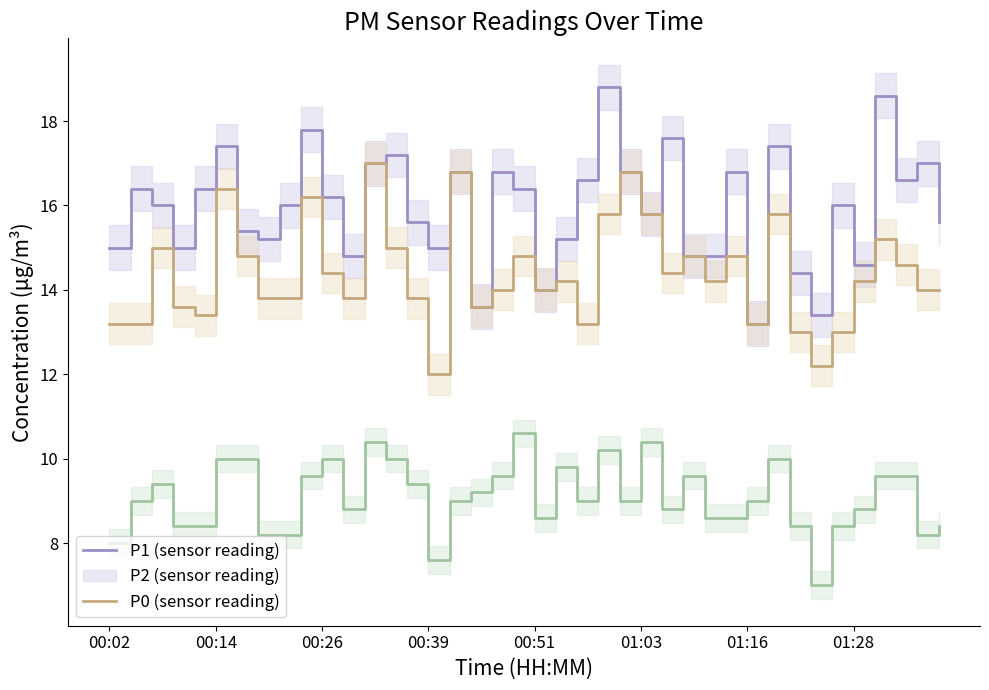

True or false: P2 and P1 intersect in this chart.

False